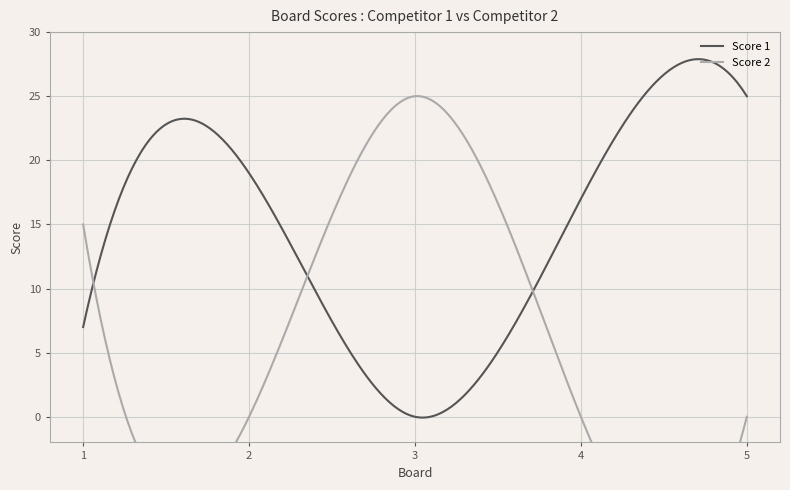

How many intersections are there between Score 1 and Score 2?

3